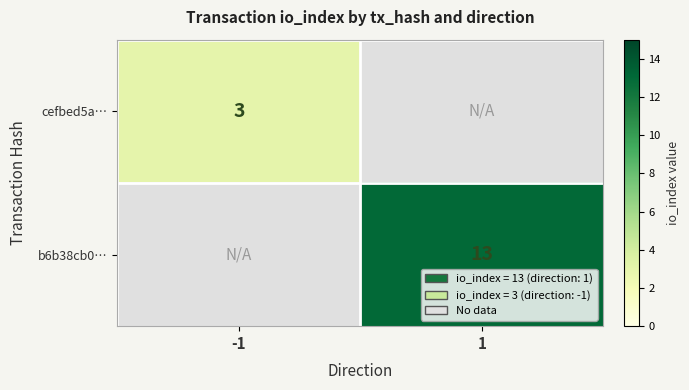

The value of b6b38cb0… at 1 is 13. True or false?

True